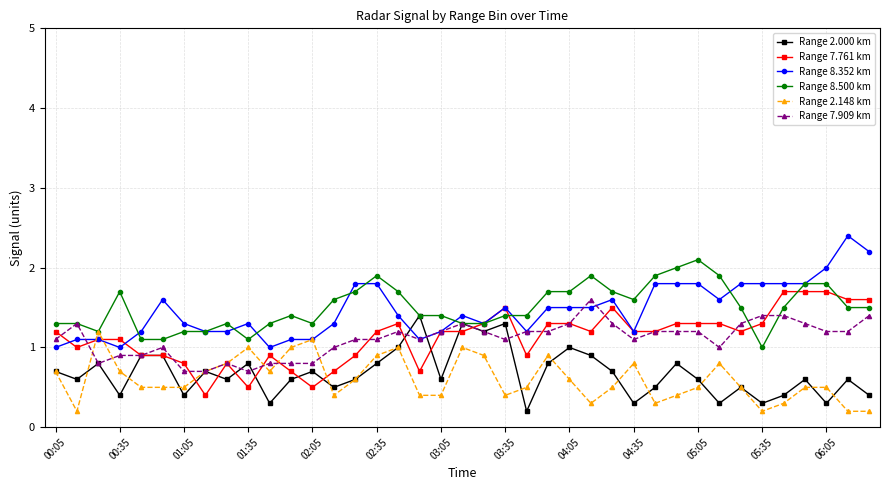

What is the sum of all Range 2.148 km values?

23.6